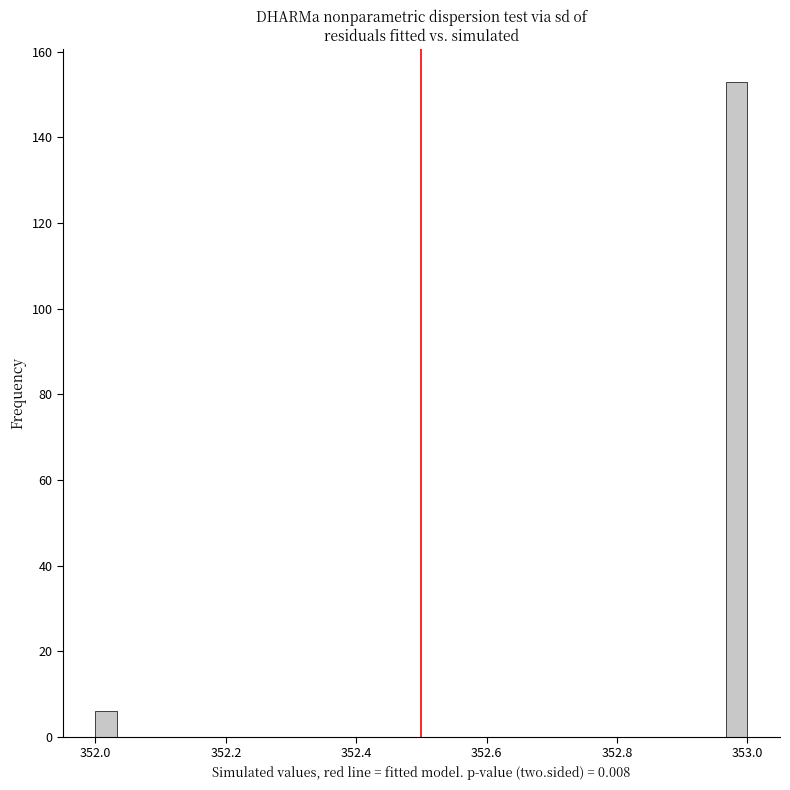

Read against the x-axis, roughly where is the centre of the tallest bar?

352.98